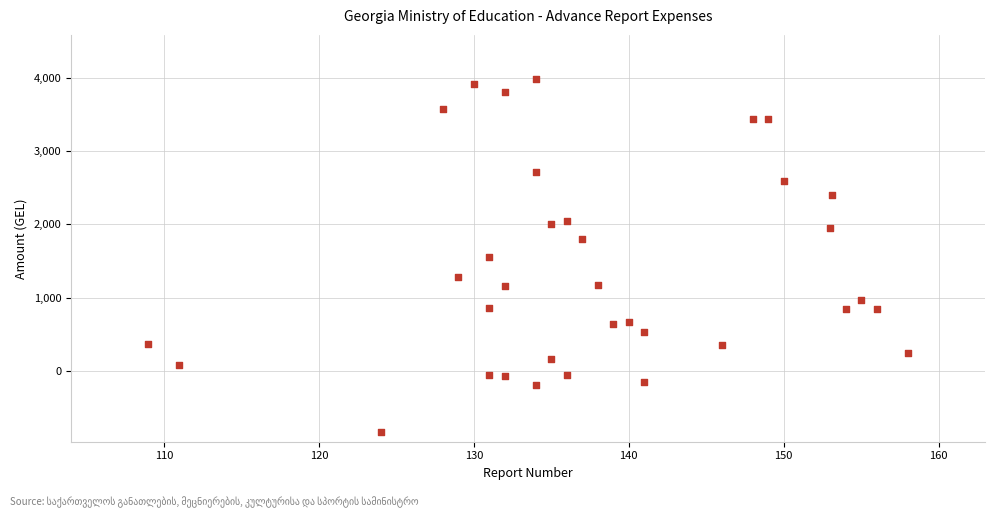

What is the range of Y values (max minus min)?

4830.7